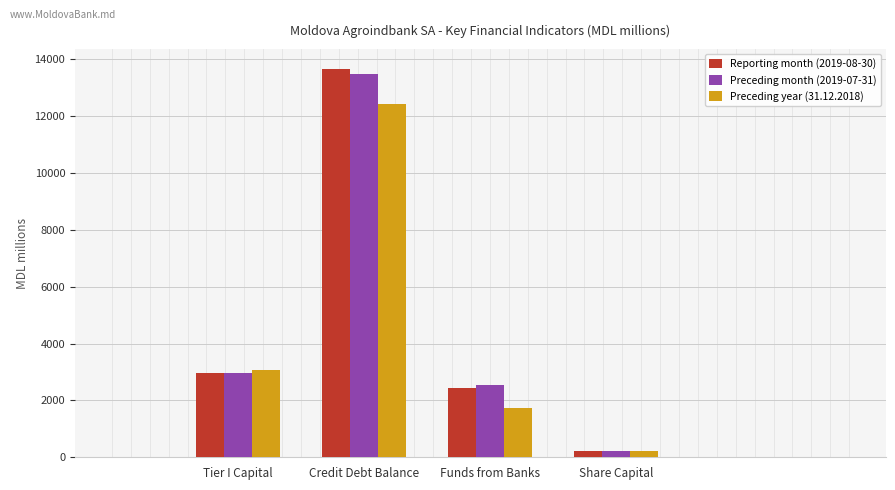

At which label does Preceding month (2019-07-31) first exceed 2950?

Tier I Capital